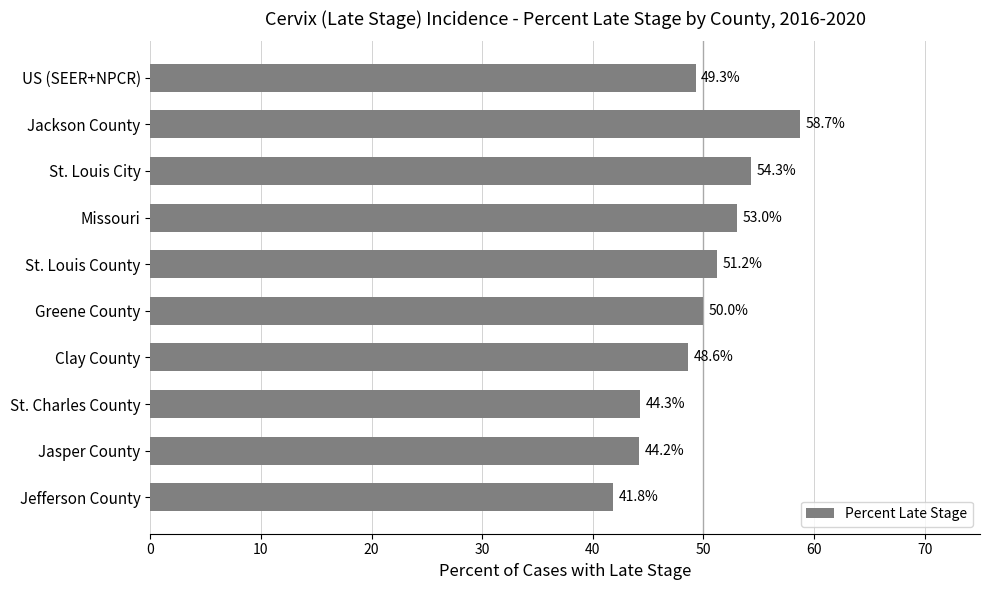

Is it true that the value at Jasper County is 27.5?

False